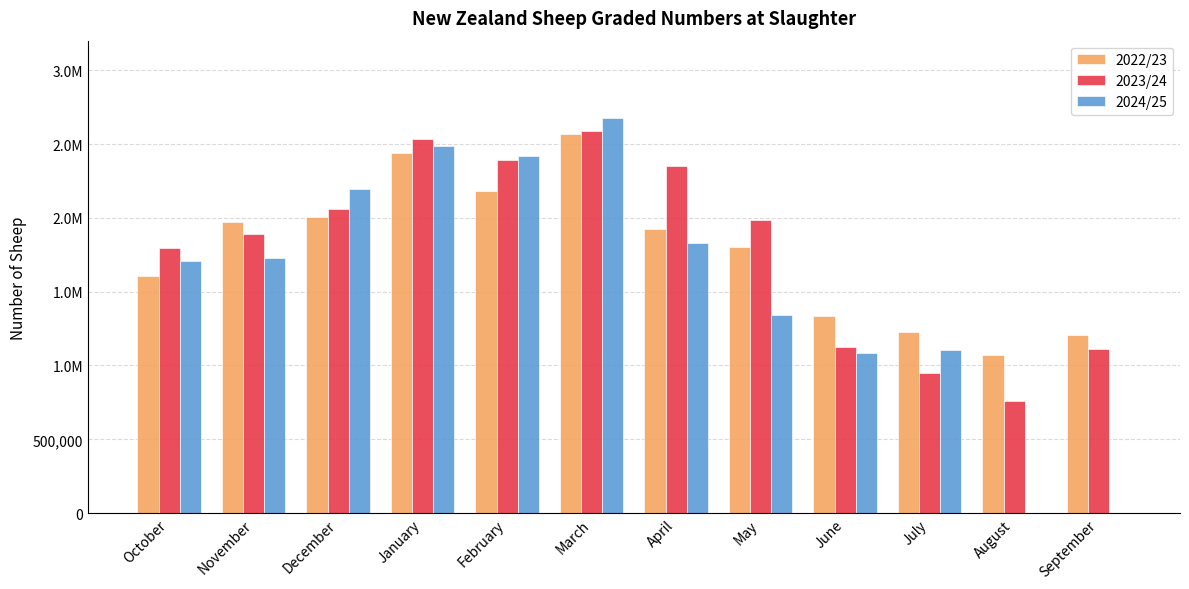

What are all the series names shown in the legend?

2022/23, 2023/24, 2024/25